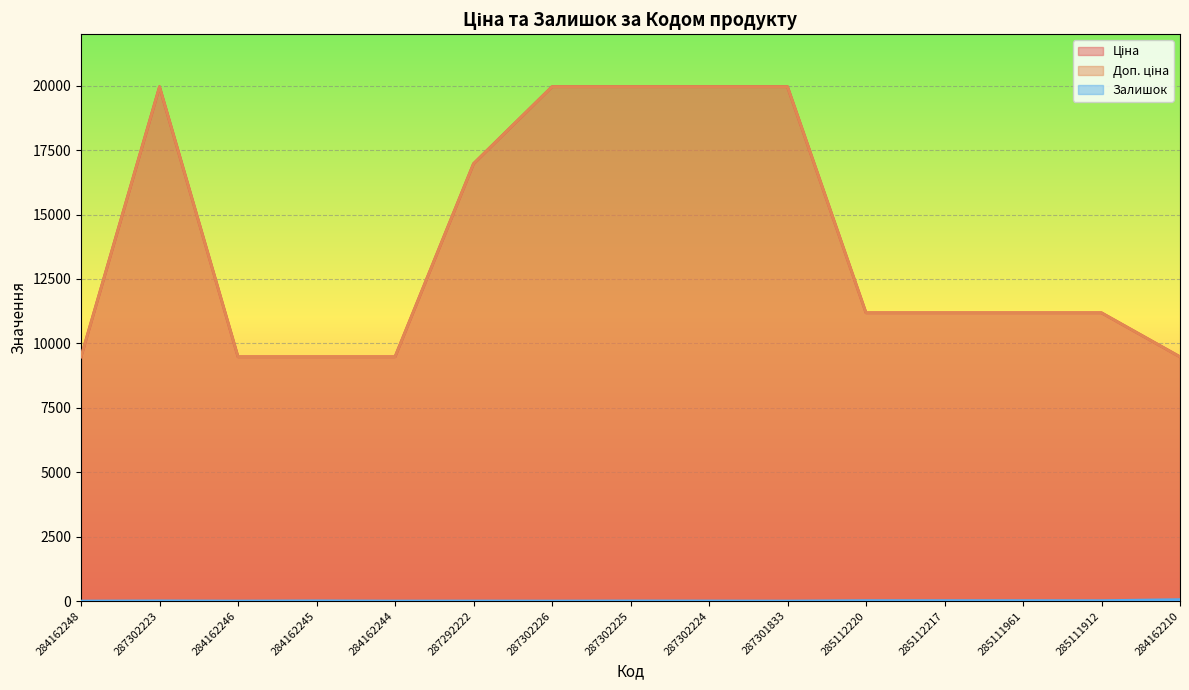

True or false: Залишок and Доп. ціна intersect in this chart.

False